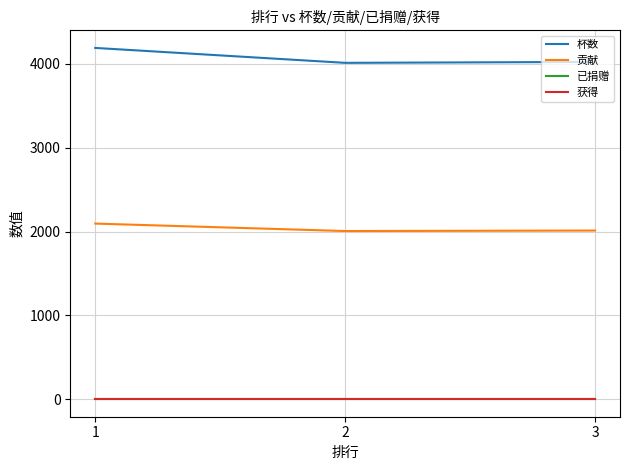

Does the chart display data point markers on the line(s)?

No